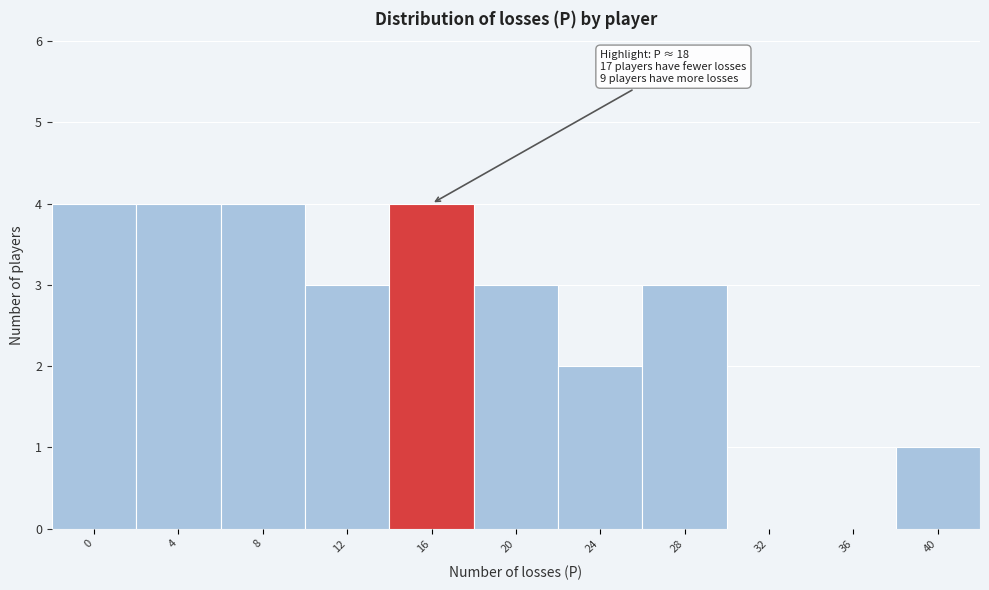

Reading right to left, extract all data points from this chart.

40=1	36=0	32=0	28=3	24=2	20=3	16=4	12=3	8=4	4=4	0=4